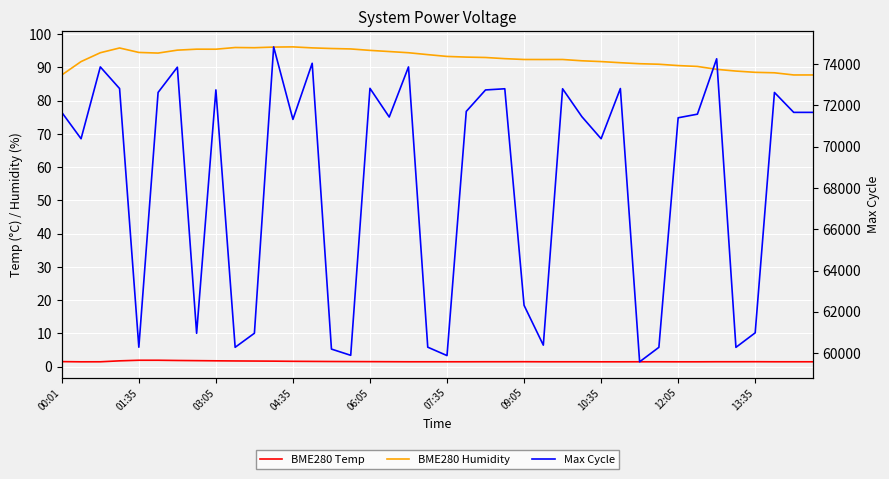

Rank the series by their maximum value, from lowest to highest.

BME280 Temp, BME280 Humidity, Max Cycle